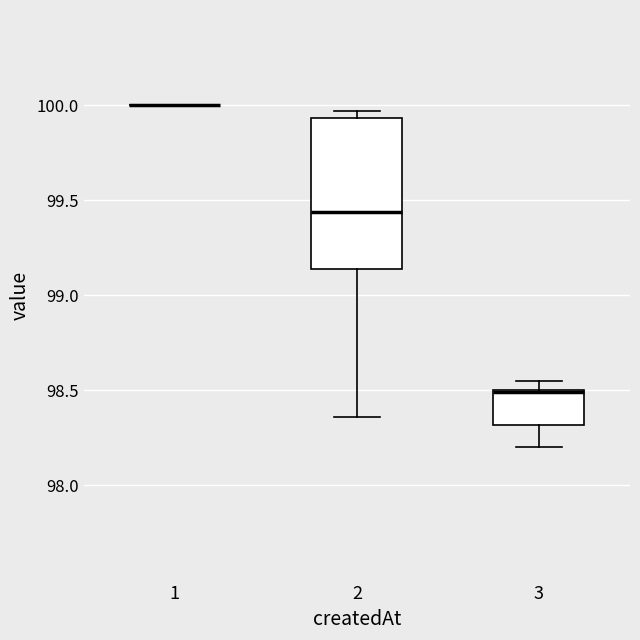

Reading left to right, read every box against the y-axis: the position of its median line, the range the box covers, and the ends of its whiskers. The values are not printed on the chart, so give them approximately, as read against the axis.

1: box collapsed to a line at 100.00, whiskers 100.00 to 100.00
2: median 99.45, box 99.15 to 99.95, whiskers 98.35 to 99.95 (just above the box's upper edge)
3: median 98.50 (drawn on the box's upper edge), box 98.30 to 98.50, whiskers 98.20 to 98.55